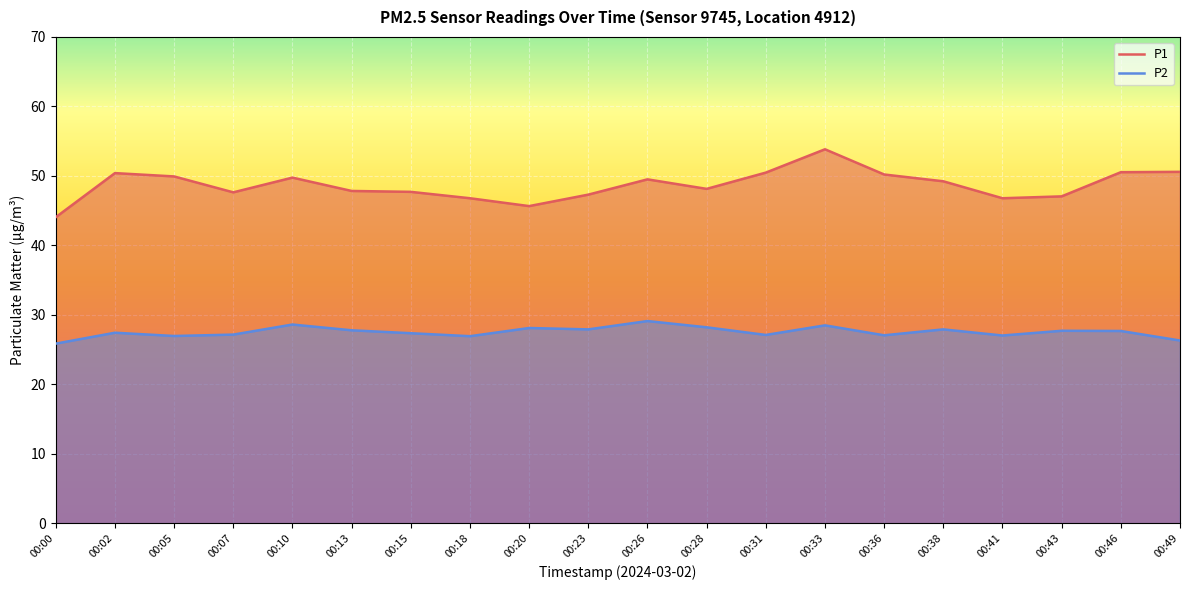

Reading left to right, extract all data points from this chart.

P1: 00:00=44.0	00:02=50.4	00:05=49.9	00:07=47.6	00:10=49.8	00:13=47.8	00:15=47.7	00:18=46.8	00:20=45.6	00:23=47.3	00:26=49.5	00:28=48.1	00:31=50.5	00:33=53.8	00:36=50.2	00:38=49.2	00:41=46.8	00:43=47.0	00:46=50.5	00:49=50.6
P2: 00:00=25.9	00:02=27.4	00:05=26.9	00:07=27.1	00:10=28.6	00:13=27.8	00:15=27.4	00:18=26.9	00:20=28.1	00:23=27.9	00:26=29.1	00:28=28.2	00:31=27.1	00:33=28.5	00:36=27.1	00:38=27.9	00:41=27.0	00:43=27.7	00:46=27.7	00:49=26.3